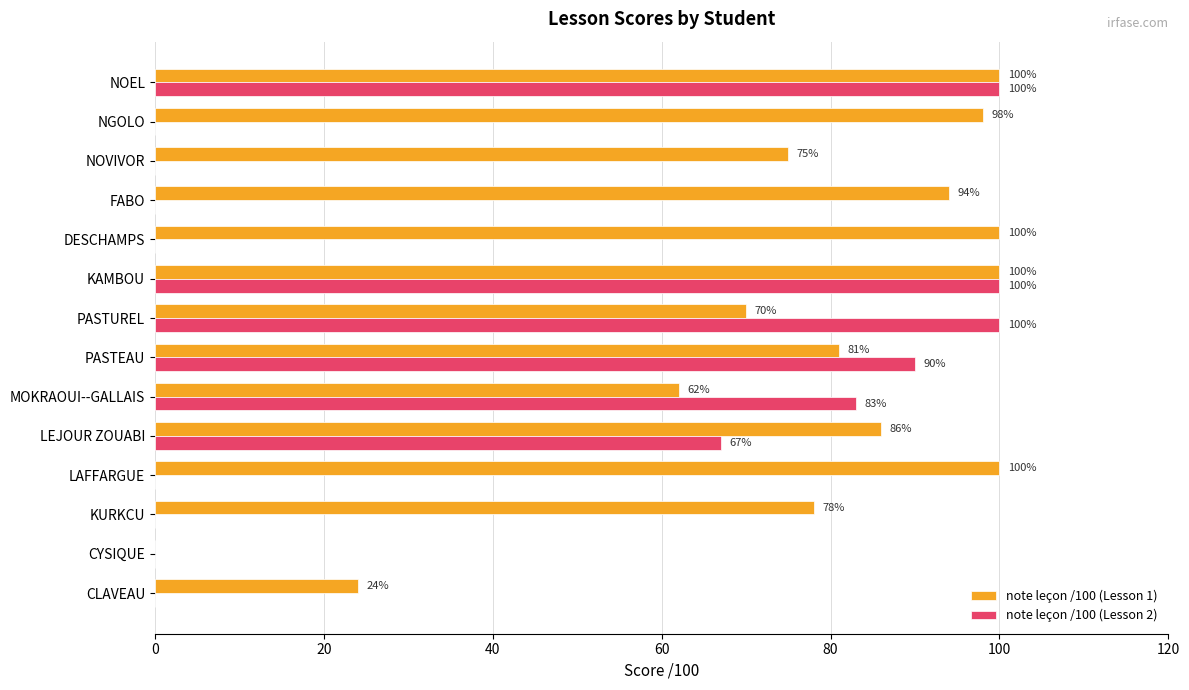

Which series changed the most between LAFFARGUE and LEJOUR ZOUABI?

note leçon /100 (Lesson 2)